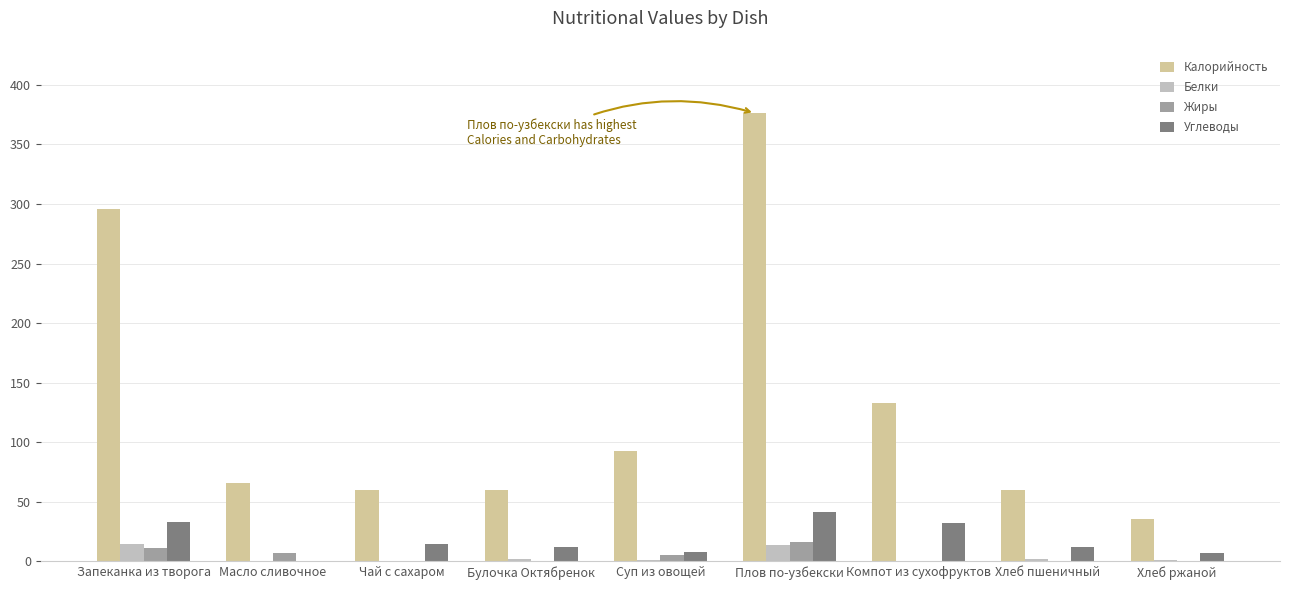

Between Чай с сахаром and Плов по-узбекски, which series saw the biggest shift?

Калорийность